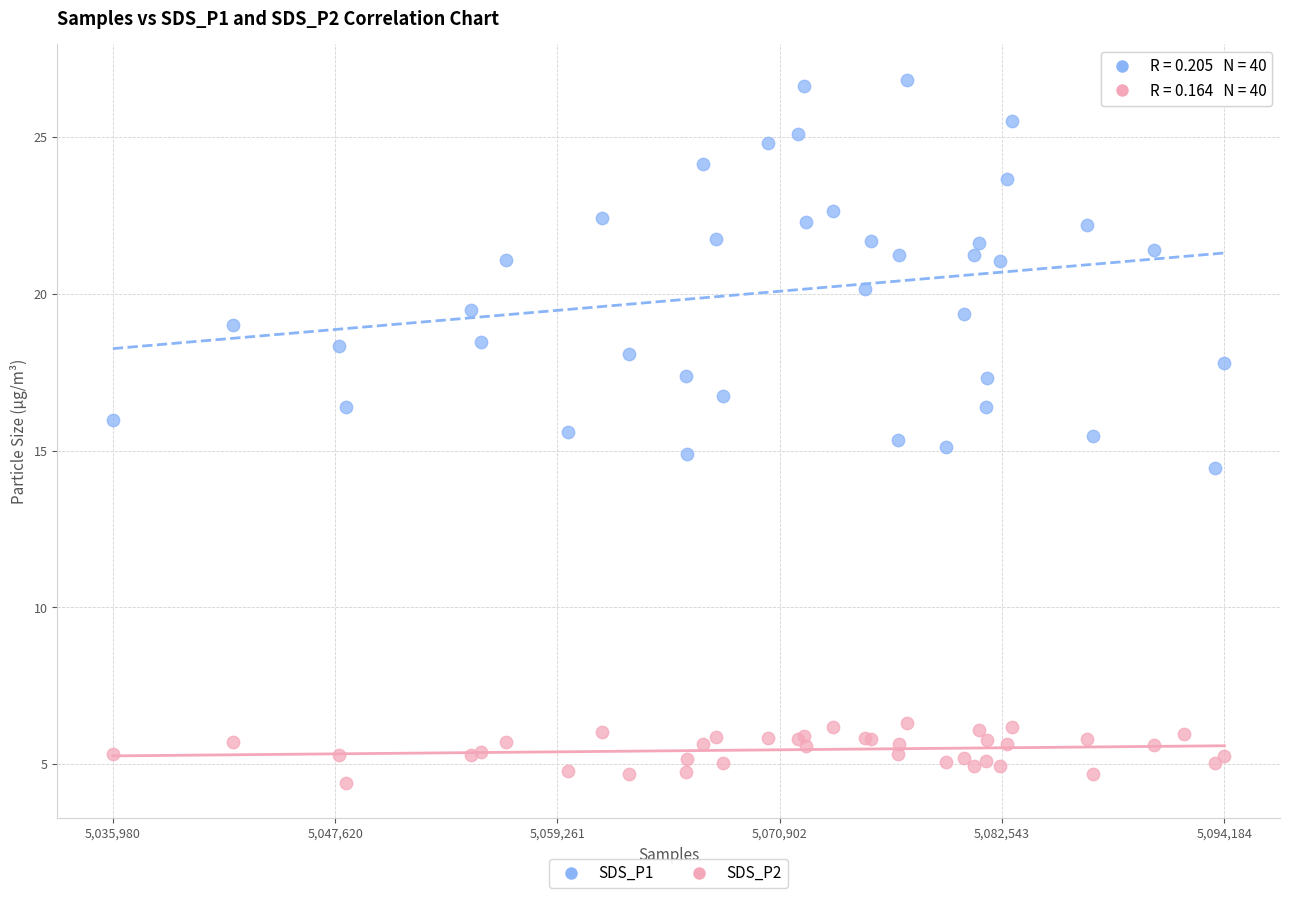

Which series has the largest Y range (max minus min)?

SDS_P1